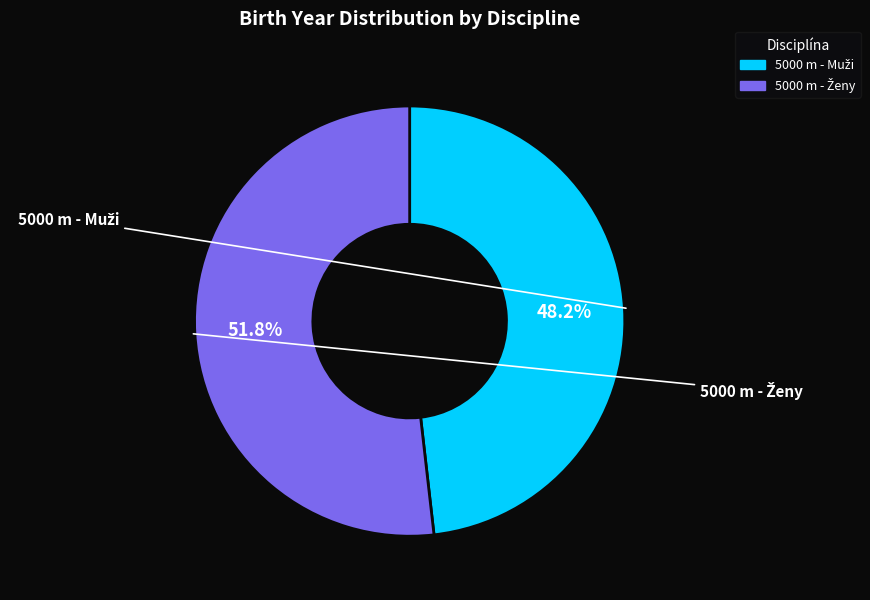

Does any single category account for the majority?

Yes